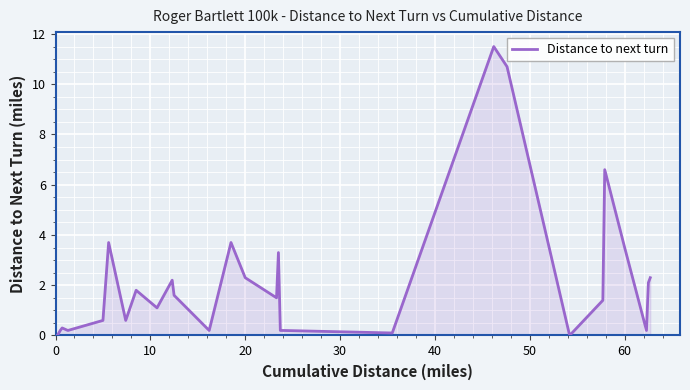

Reading left to right, list all the values displayed in this chart.

0.0	0.0	0.2	0.3	0.2	0.6	3.7	0.6	1.8	1.1	2.2	1.6	0.2	3.7	2.3	1.5	3.3	0.2	0.2	0.2	0.1	11.5	10.7	0.0	1.4	6.6	3.5	0.2	2.1	2.3